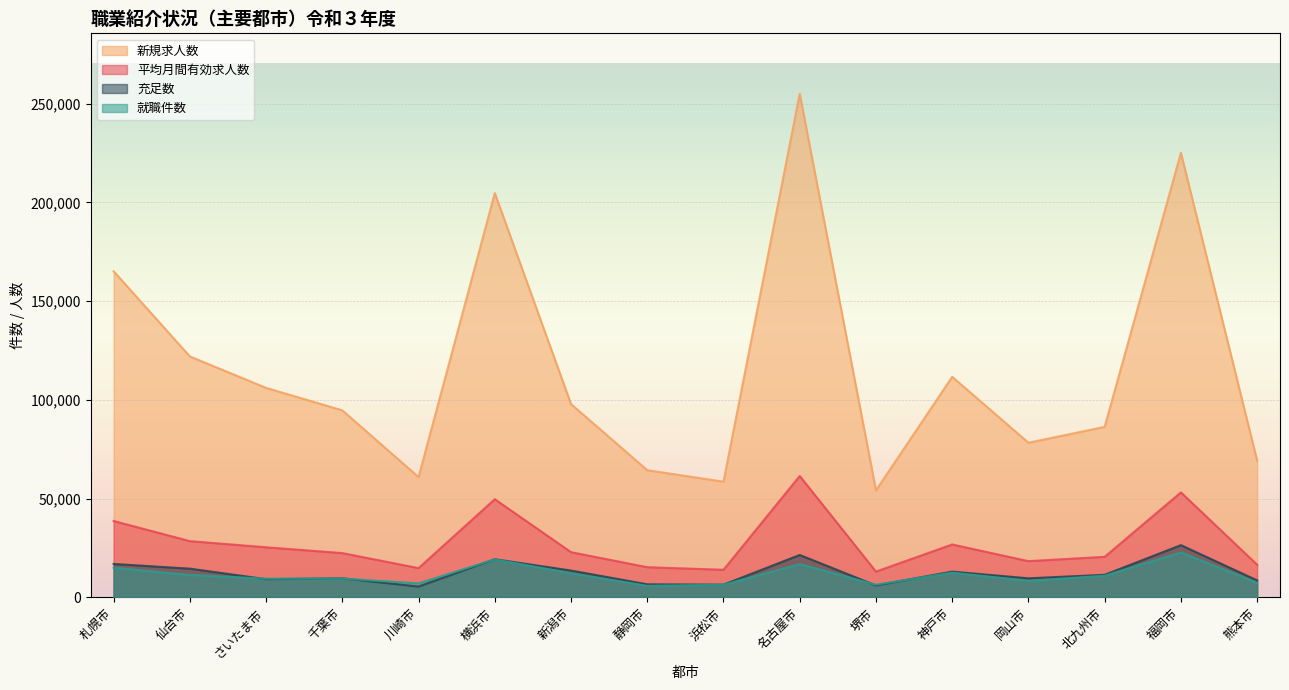

Reading right to left, list all the values displayed in this chart.

平均月間有効求人数: 16510.0	53141.0	20515.7	18321.0	26774.0	13043.0	61440.0	13961.0	15256.0	22869.0	49681.0	14796.0	22401.0	25350.0	28455.0	38659.0
新規求人数: 69223.0	225095.0	86325.0	78290.0	111665.0	54153.0	254992.0	58567.0	64383.0	97868.0	204720.0	60903.0	94682.0	106065.0	121990.0	165127.0
就職件数: 7399.0	22739.0	10952.0	8367.0	12503.0	6405.0	16860.0	6338.0	5832.0	12190.0	19193.0	7104.0	9490.0	9453.0	11337.0	14998.0
充足数: 8593.0	26435.0	11418.0	9632.0	13040.0	6026.0	21463.0	6431.0	6603.0	13567.0	19310.0	5446.0	9634.0	9202.0	14525.0	16913.0